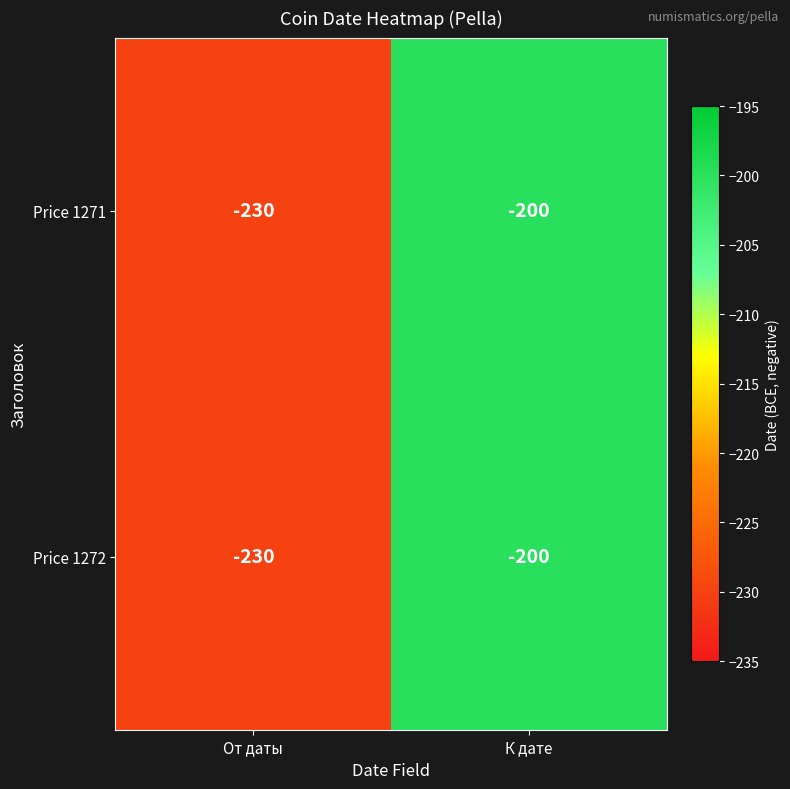

Rank the categories by Price 1271 value from lowest to highest.

От даты, К дате